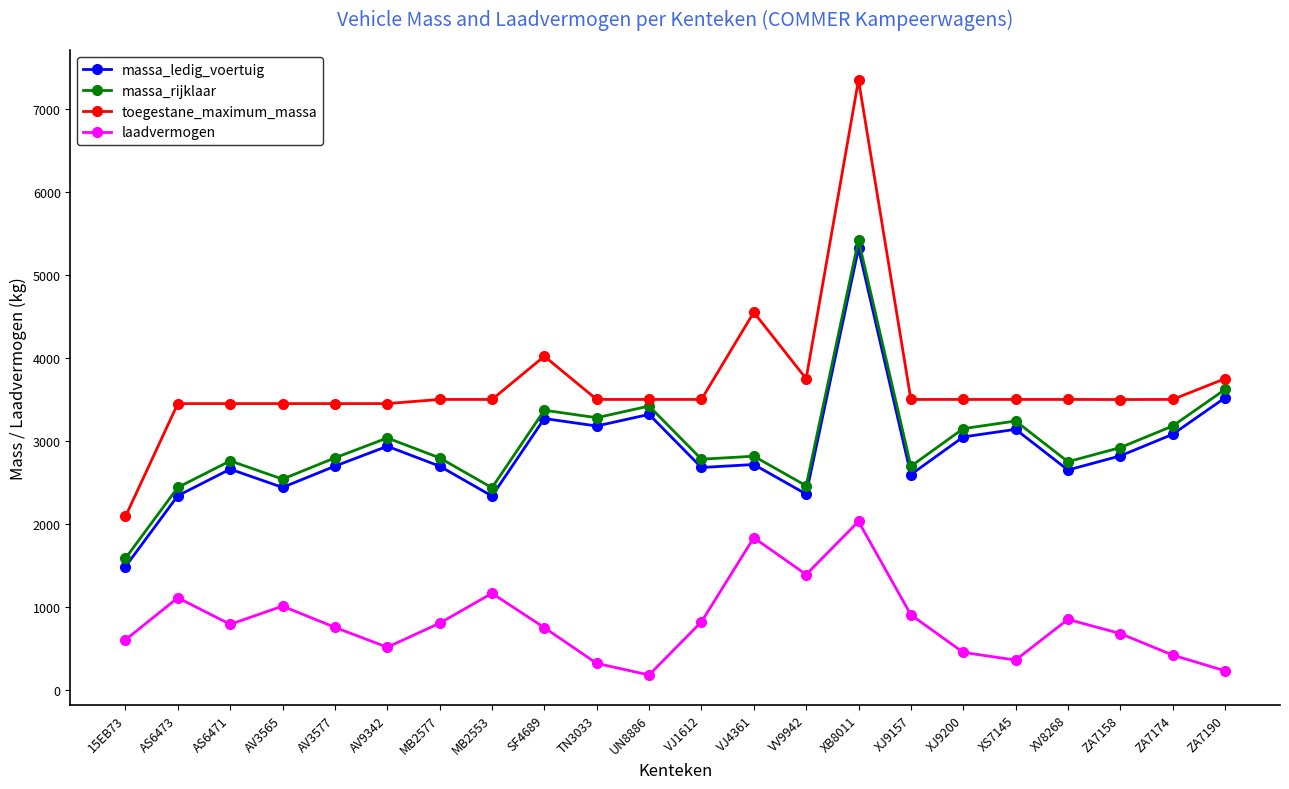

True or false: laadvermogen and massa_ledig_voertuig intersect in this chart.

False